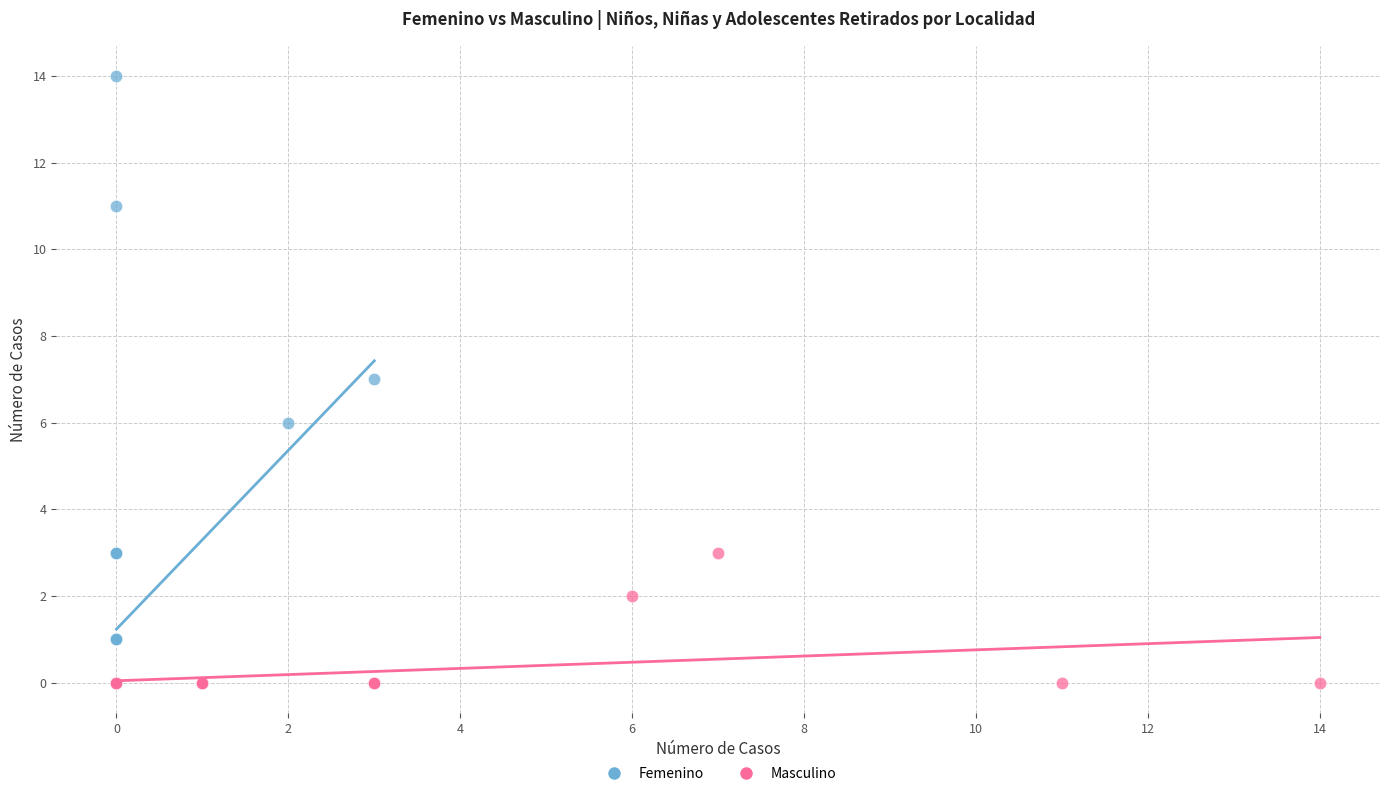

Which series contains the highest Y value?

Femenino